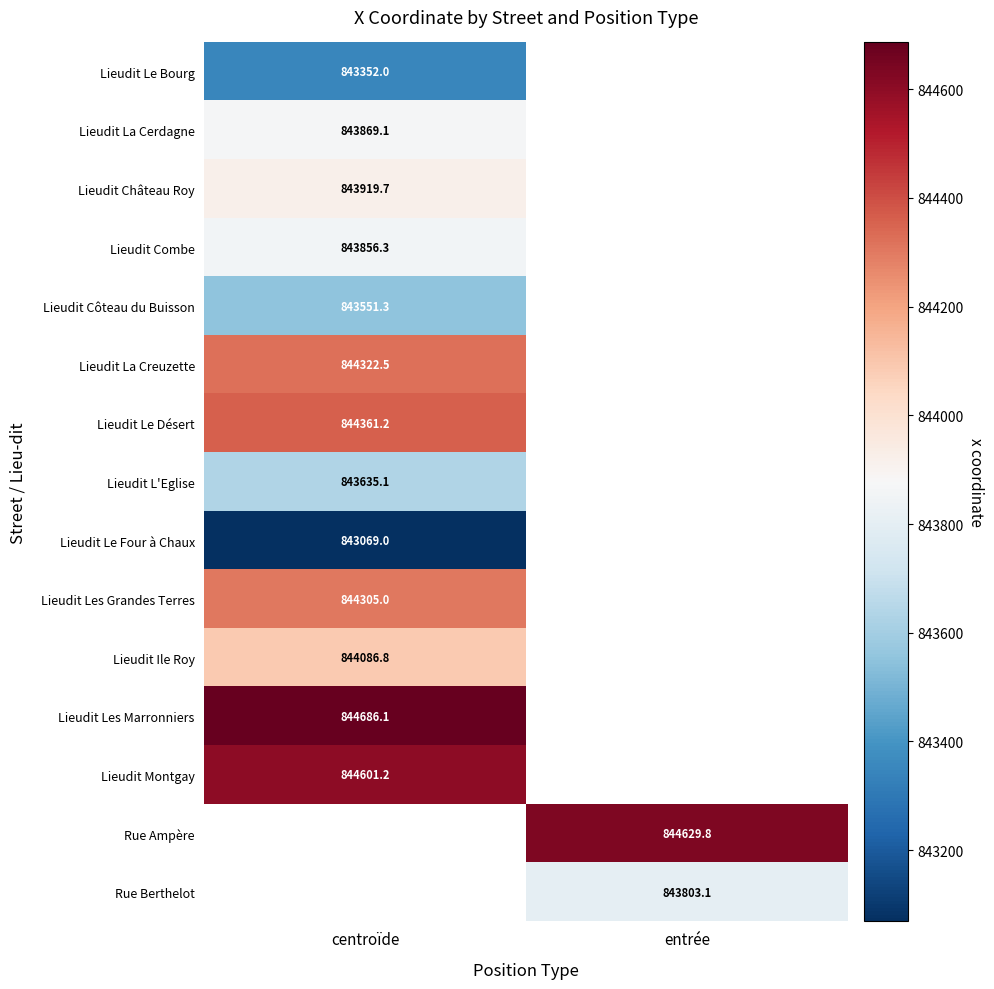

Between entrée and centroïde, which is larger?

centroïde